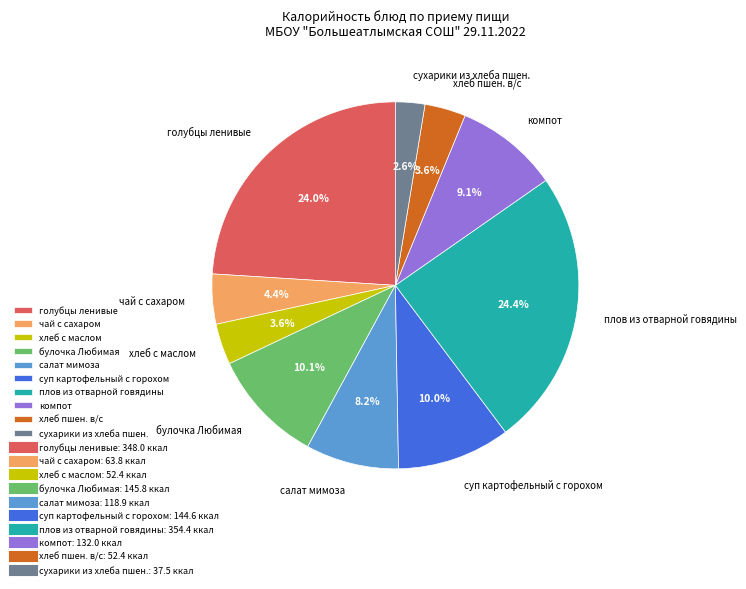

Between компот and салат мимоза, which is larger?

компот